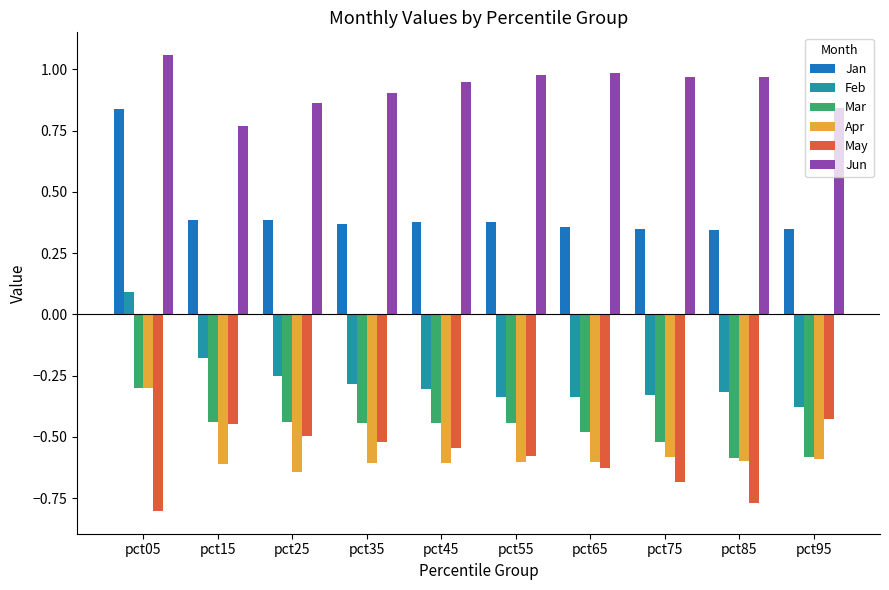

At which label does Feb reach its peak?

pct05